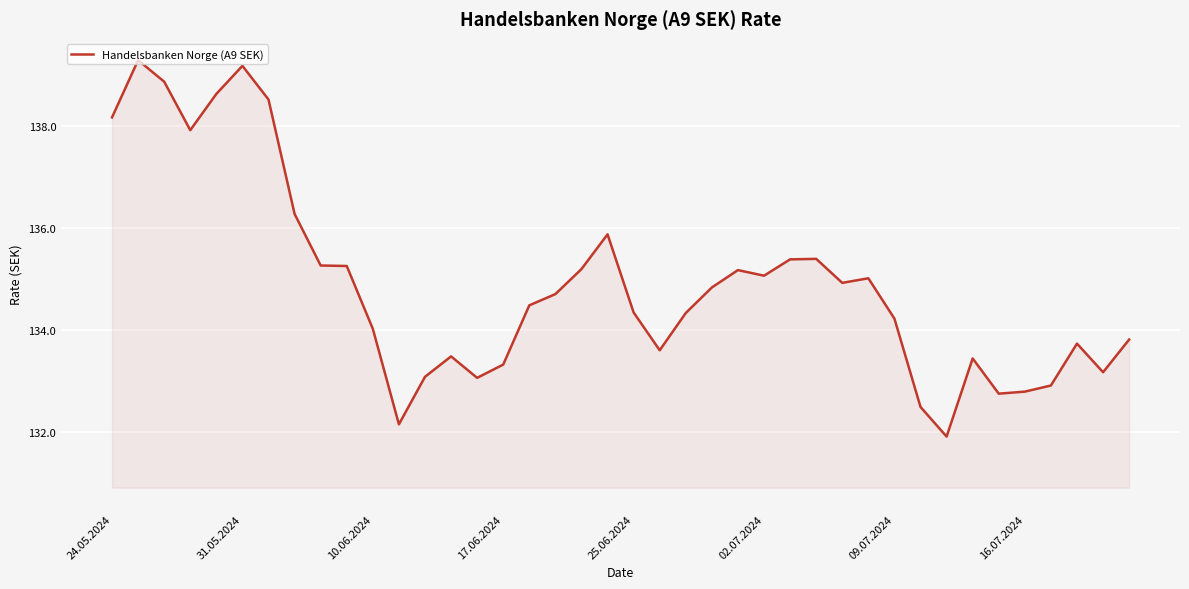

What is the difference between the maximum and minimum values?

7.4